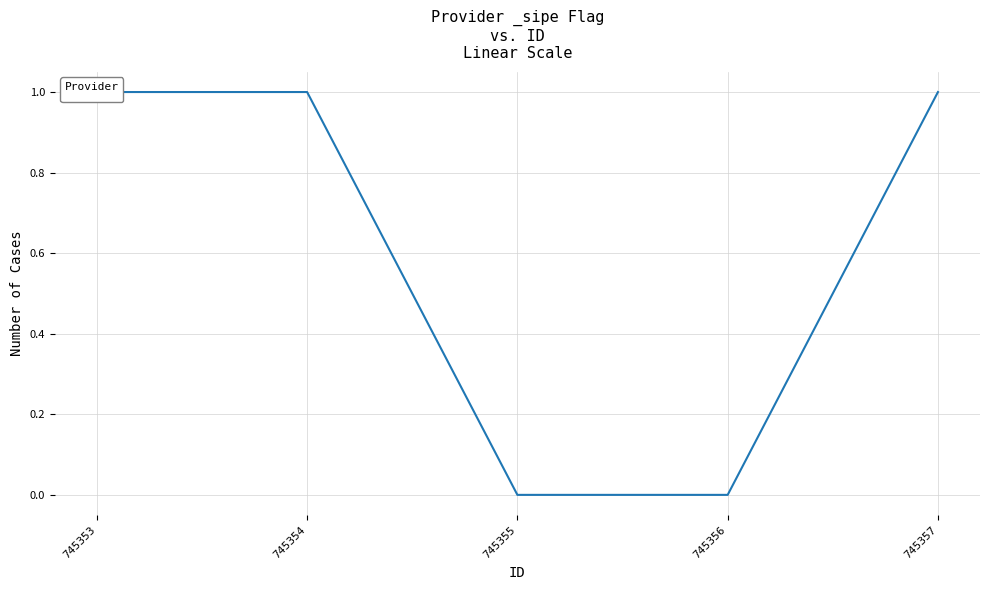

Which label corresponds to the smallest value in the chart?

745355